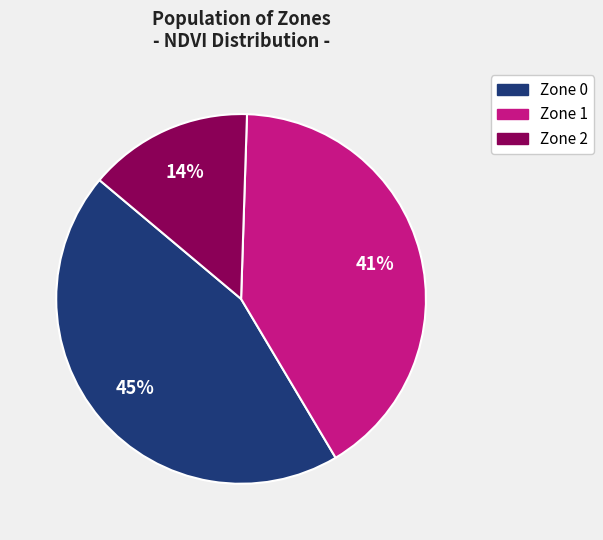

To the nearest percent, what is the average slice percentage?

33%